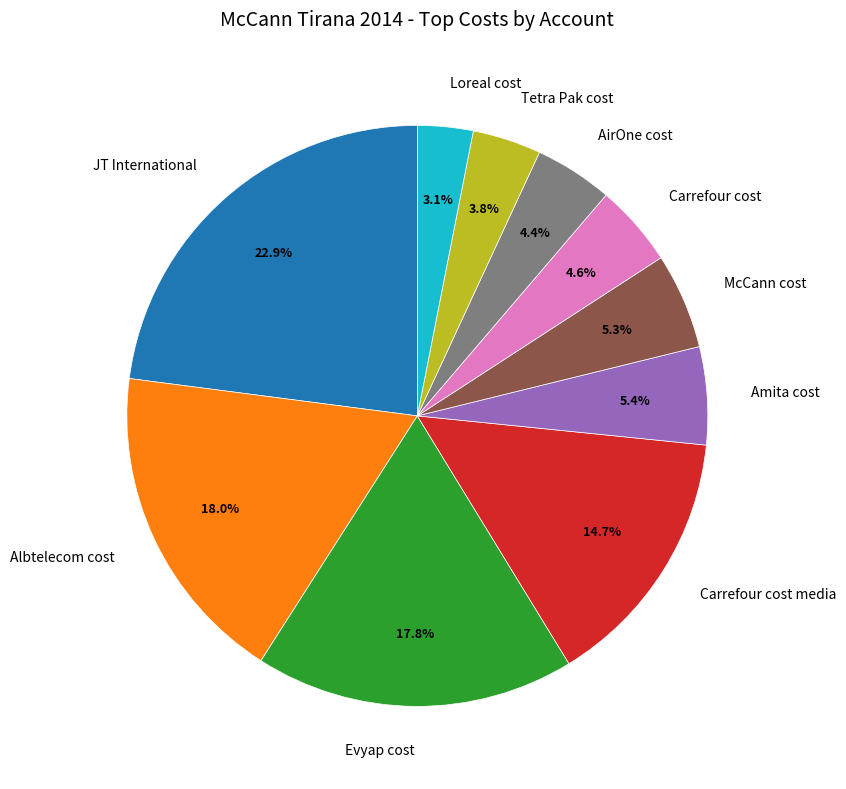

Do Amita cost and AirOne cost together represent more than half of the pie?

No